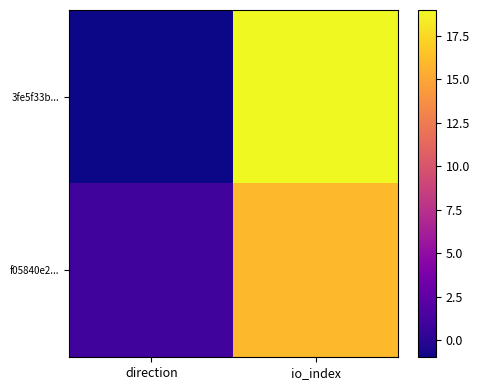

Which series changed the most between direction and io_index?

3fe5f33b...